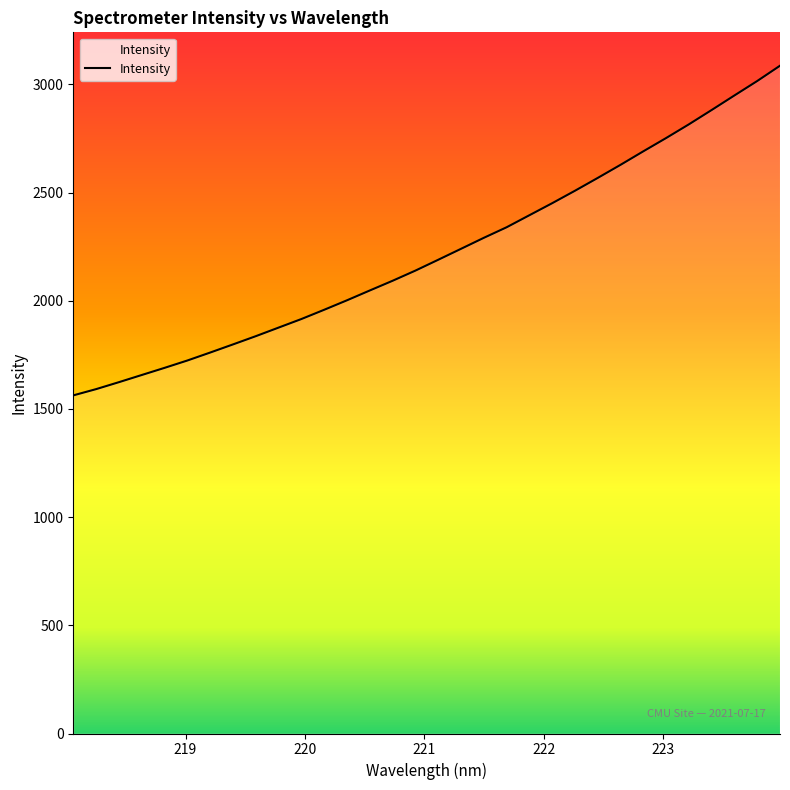

What is the greatest value displayed?

3086.1